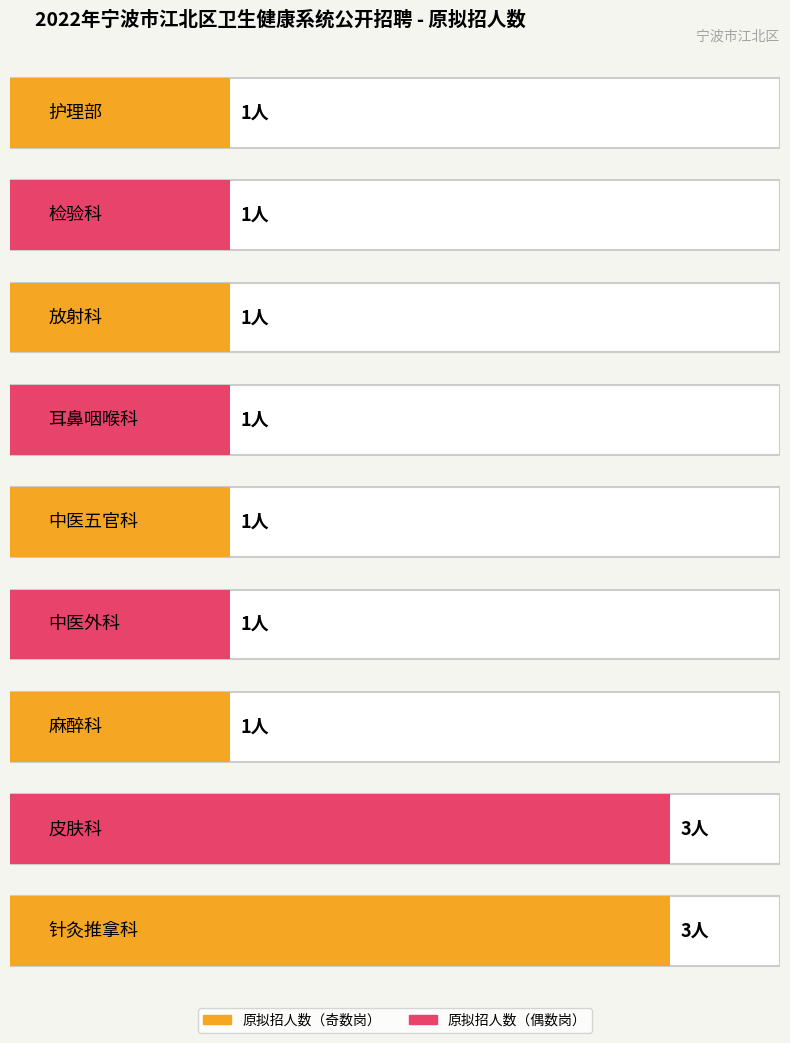

What is the difference between the maximum and second lowest values?

2